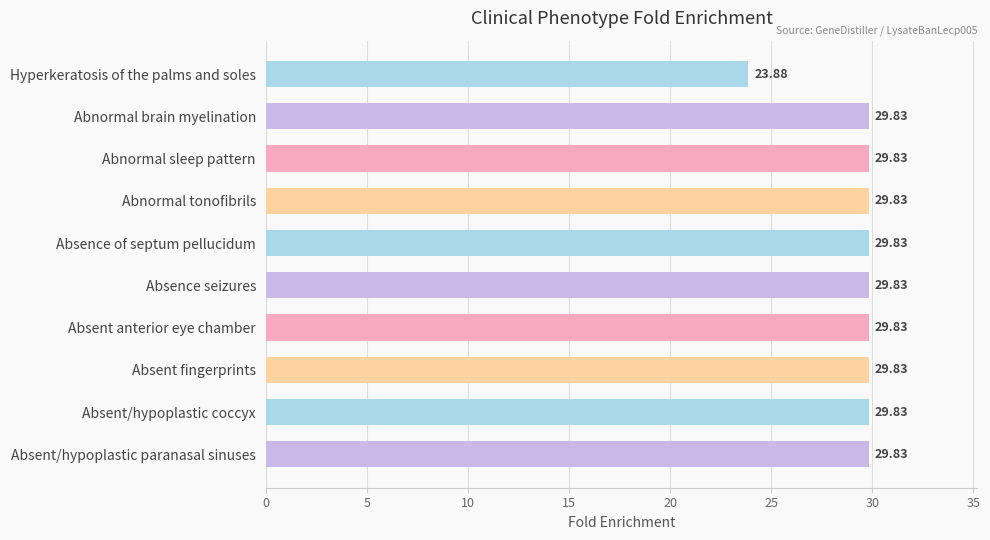

What is the ratio of the value at Absence seizures to the value at Abnormal brain myelination?

1.0